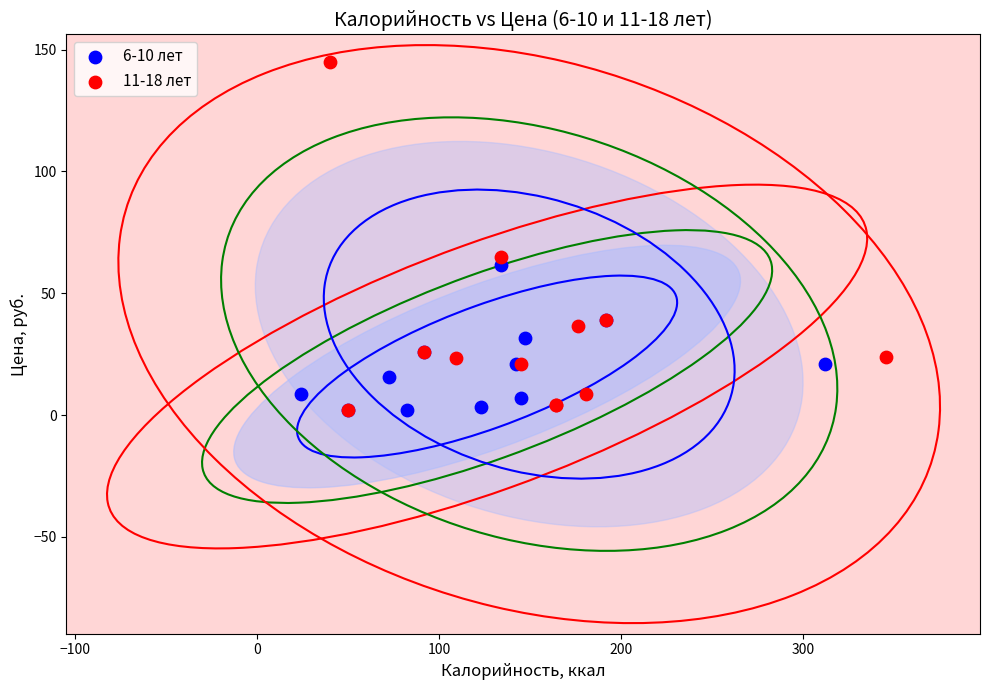

Which series reaches the maximum Y coordinate?

11-18 лет